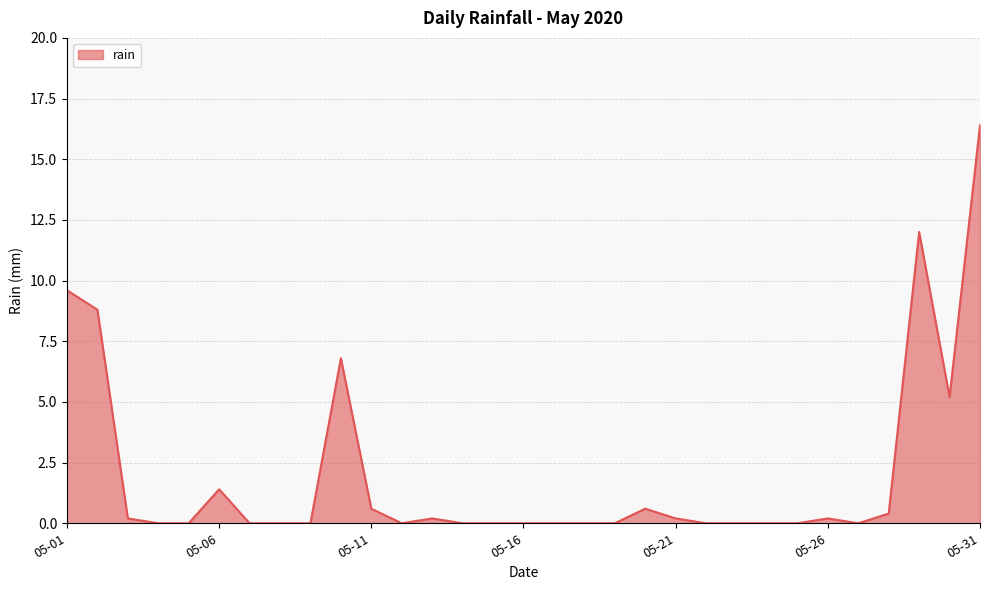

What is the difference between the maximum and minimum values?

16.4